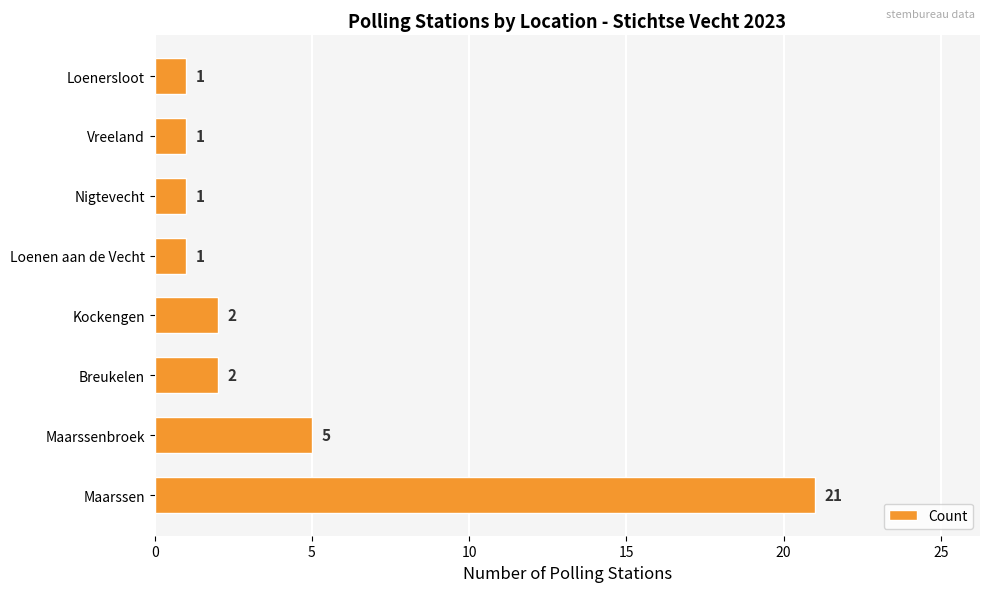

What is the smallest value displayed?

1